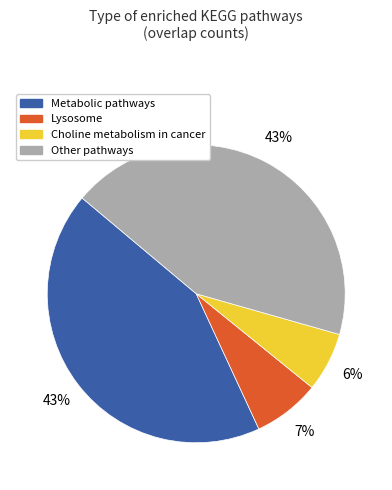

Is there any slice that represents more than half of the pie?

No